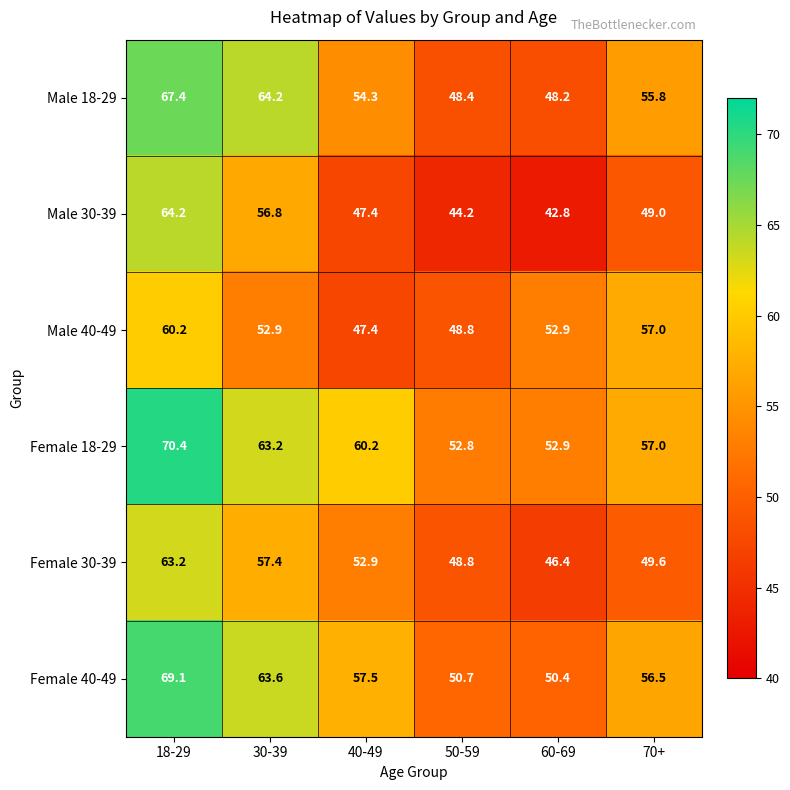

True or false: Male 30-39 has a value of 11.4 at 50-59.

False